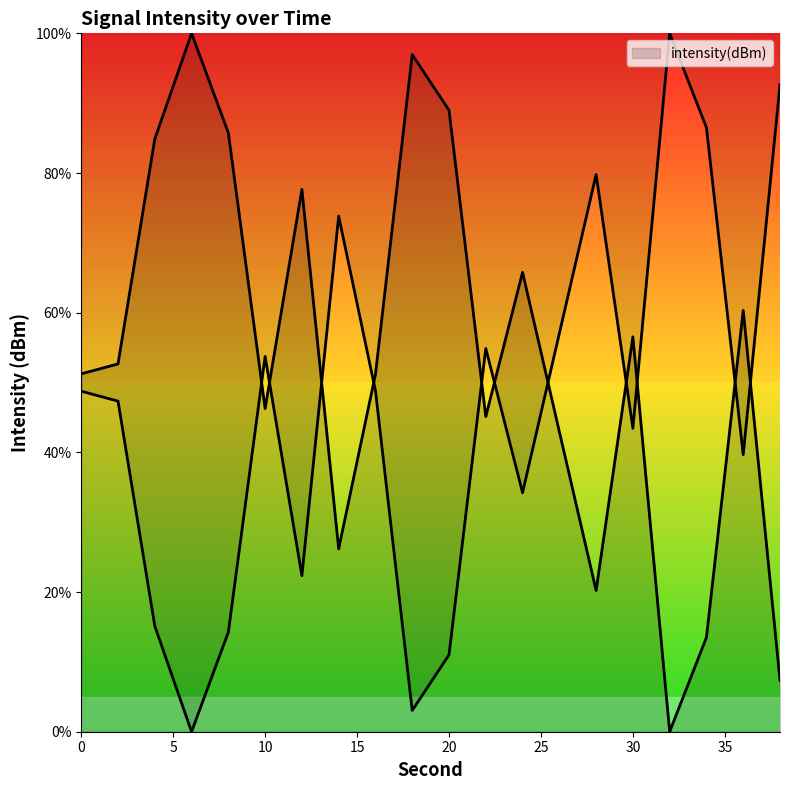

Where is the first local maximum?

6